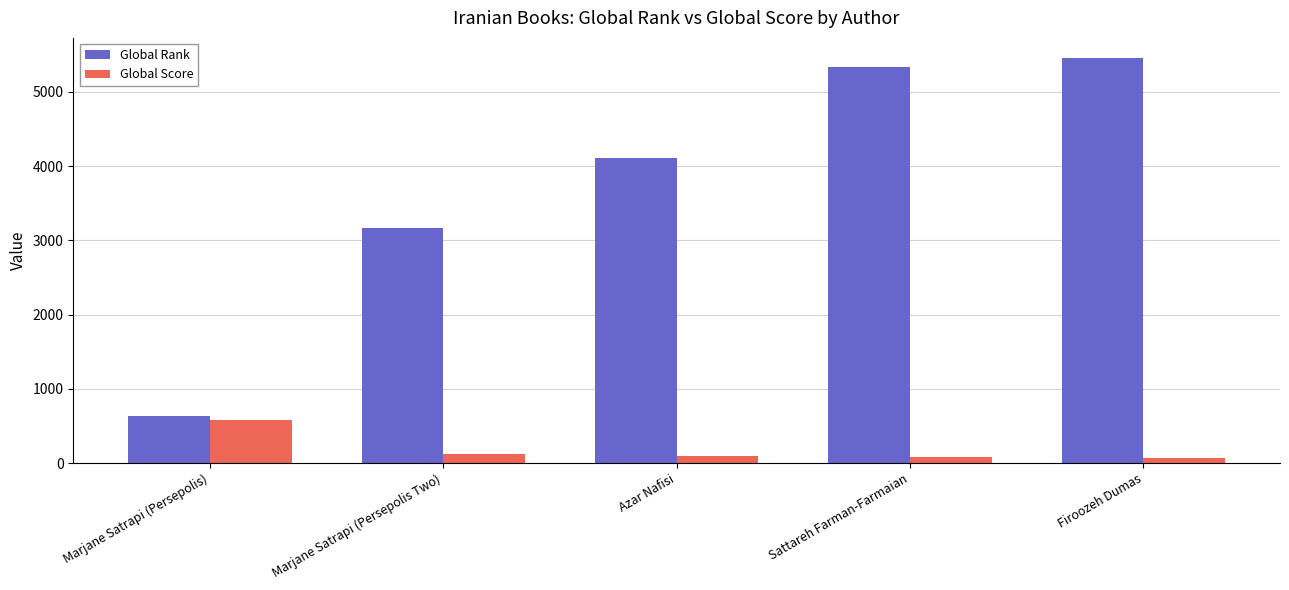

What is the average value of the Global Score series?

189